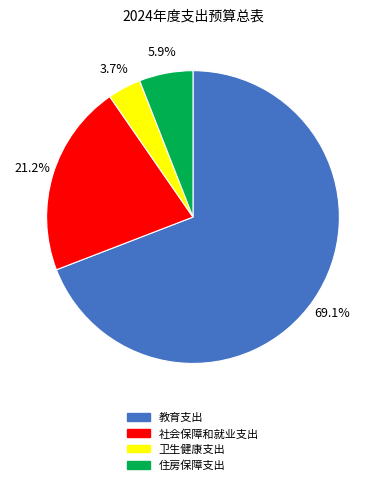

The 卫生健康支出 slice represents 4% of the pie. True or false?

True